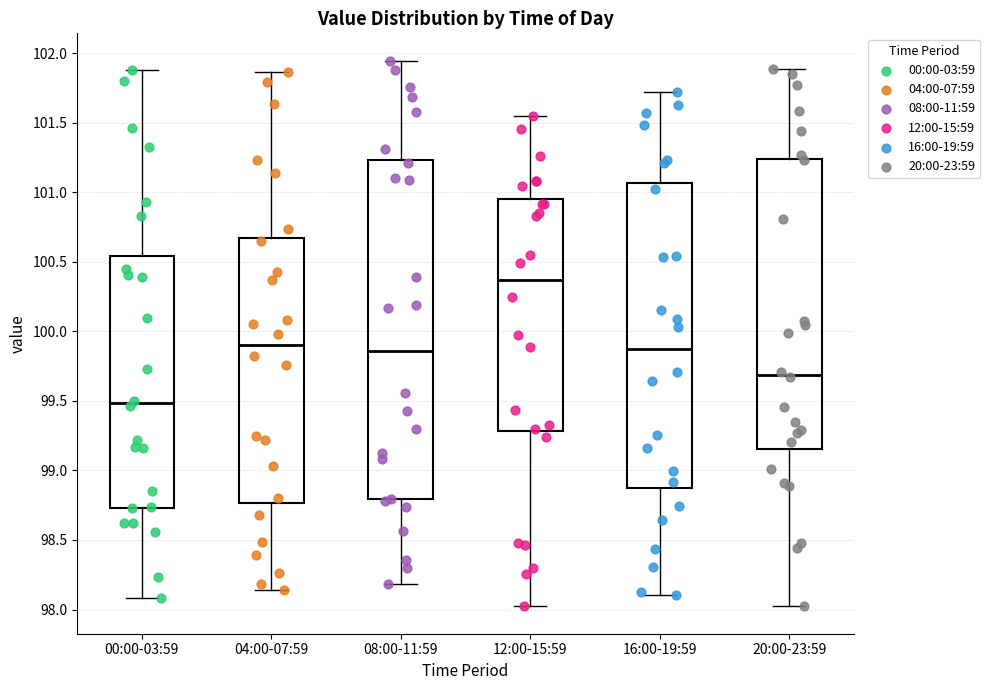

Comparing the boxes themselves (not the whiskers), which one is the tallest?

08:00-11:59